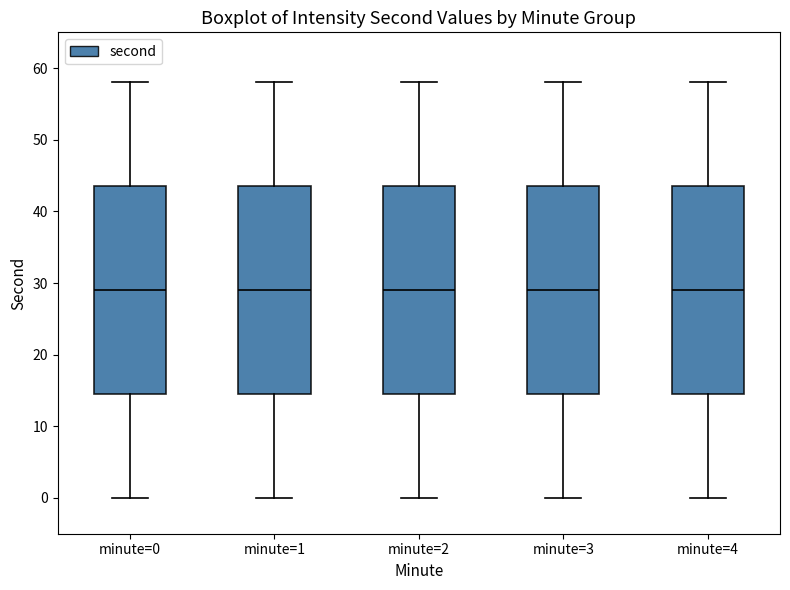

Where is the upper edge of the box for minute=3 on the y-axis? The values are not printed on the chart, so give them approximately, as read against the axis.

44